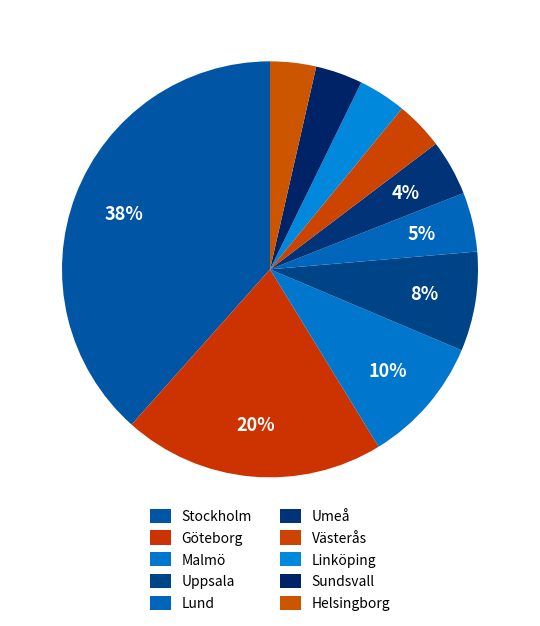

Which category has the biggest portion of the pie?

Stockholm